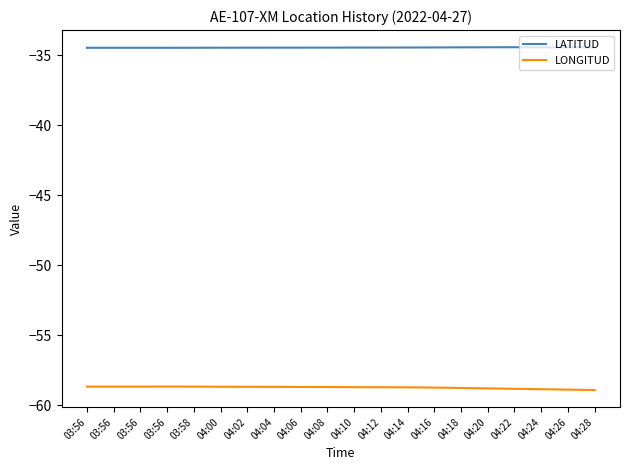

How many lines are shown in the chart?

2